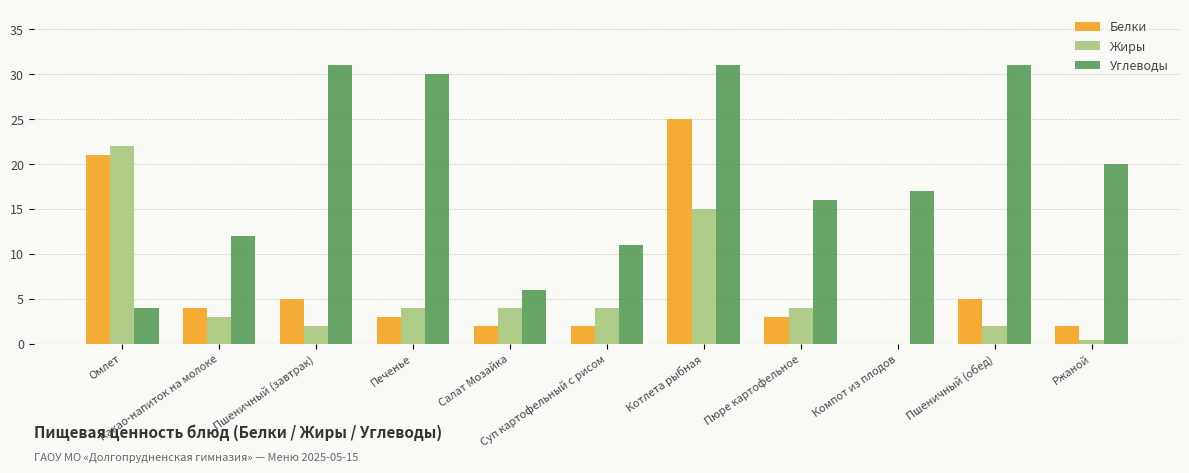

What is the maximum value shown in the chart?

31.0